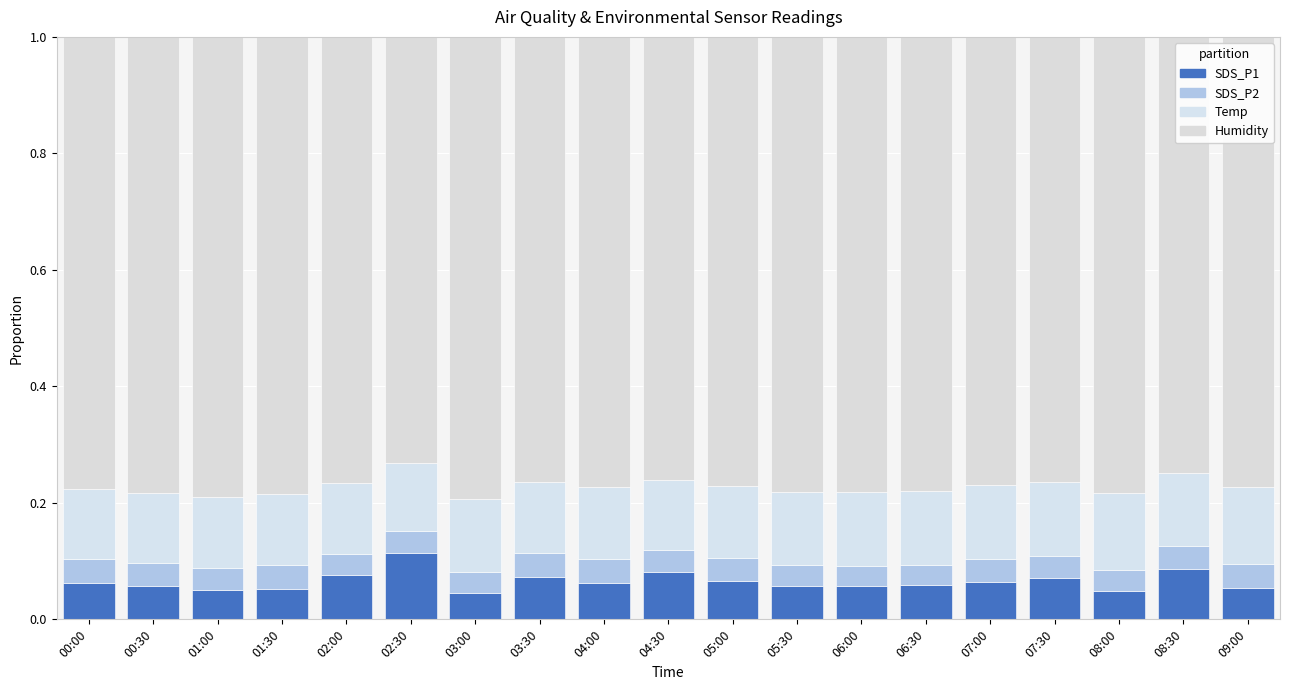

Which series has the largest range (max minus min)?

SDS_P1